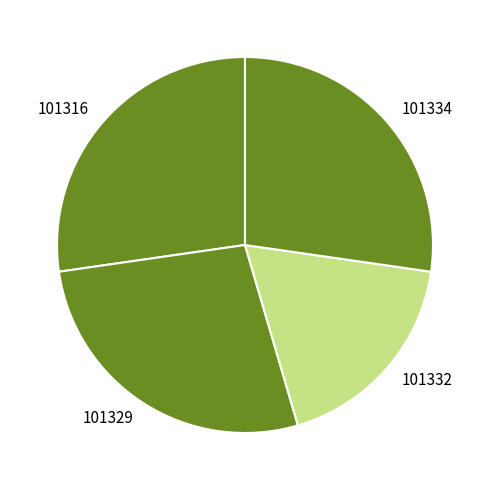

Approximately how many times larger is the value at 101329 compared to 101332?

1.5